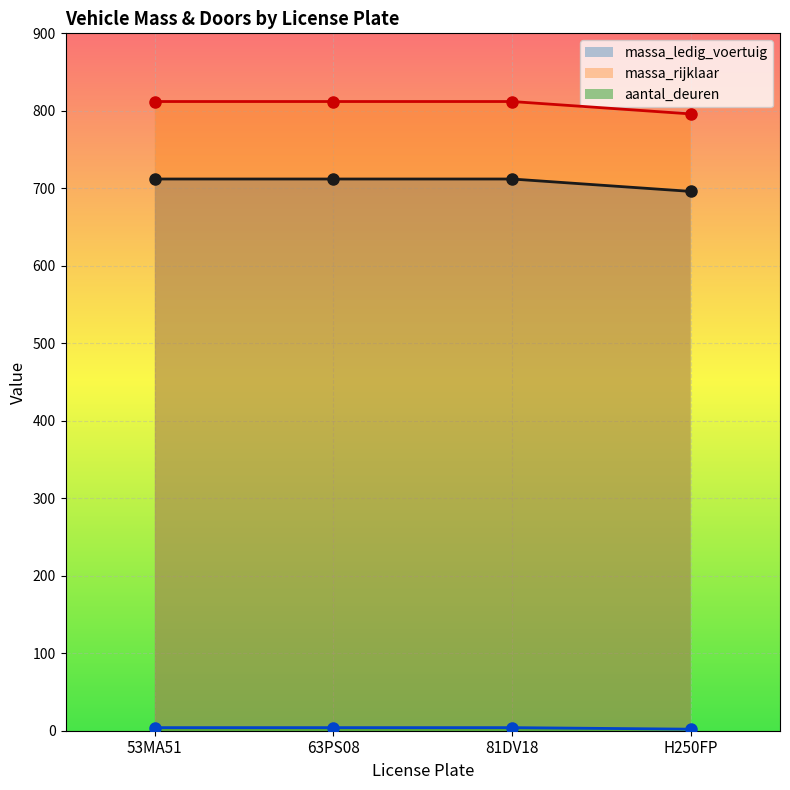

What is the spread (max minus min) of values at 53MA51?

808